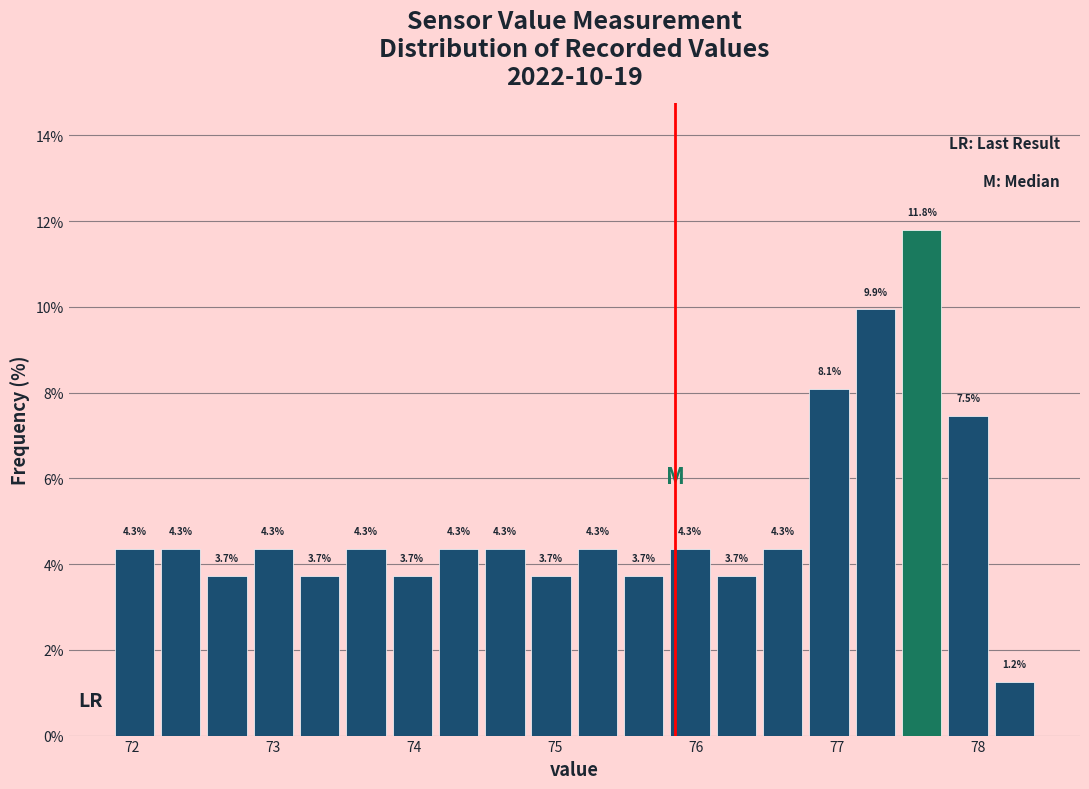

Around what value on the x-axis is the tallest bar? Give the approximate position of its centre, as read against the axis.

77.6